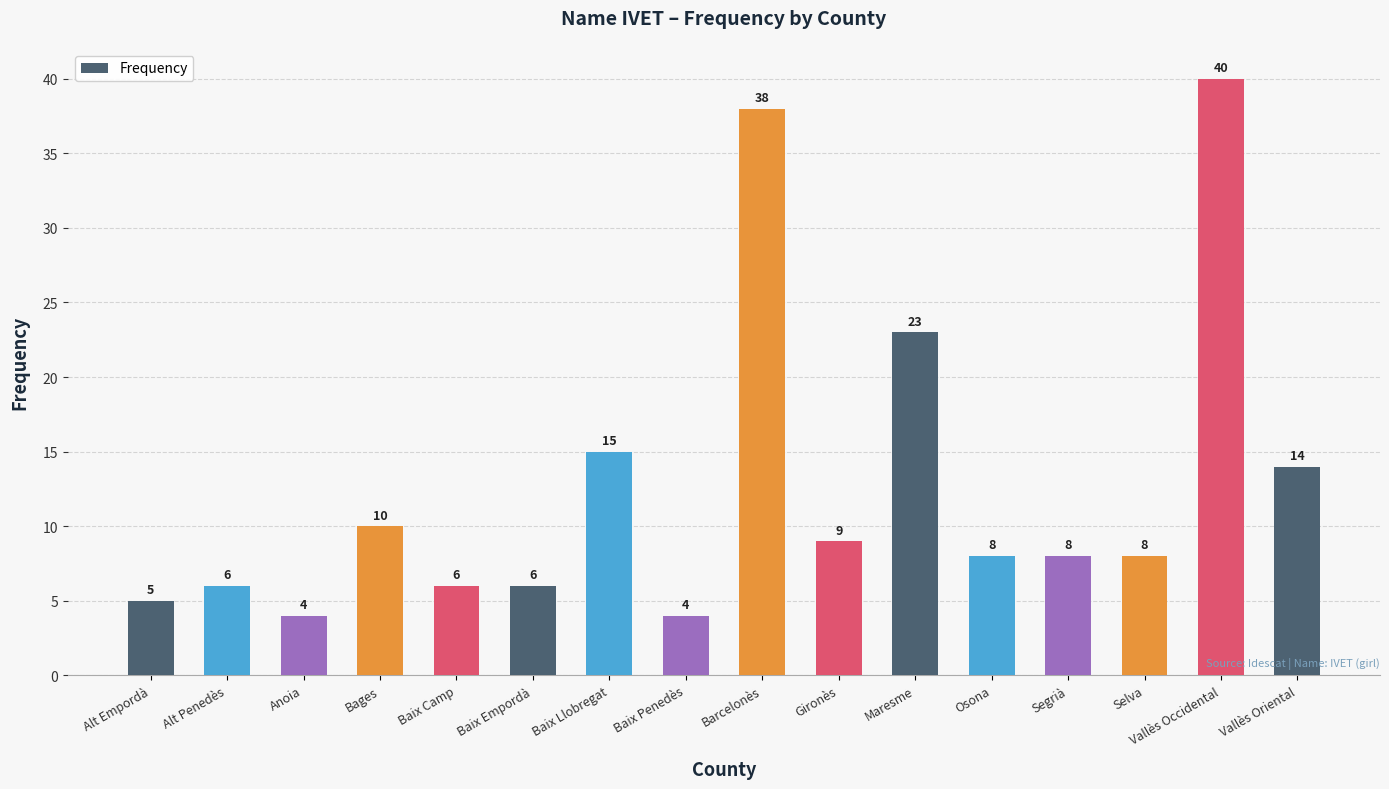

True or false: the data shows 4 at Osona.

False